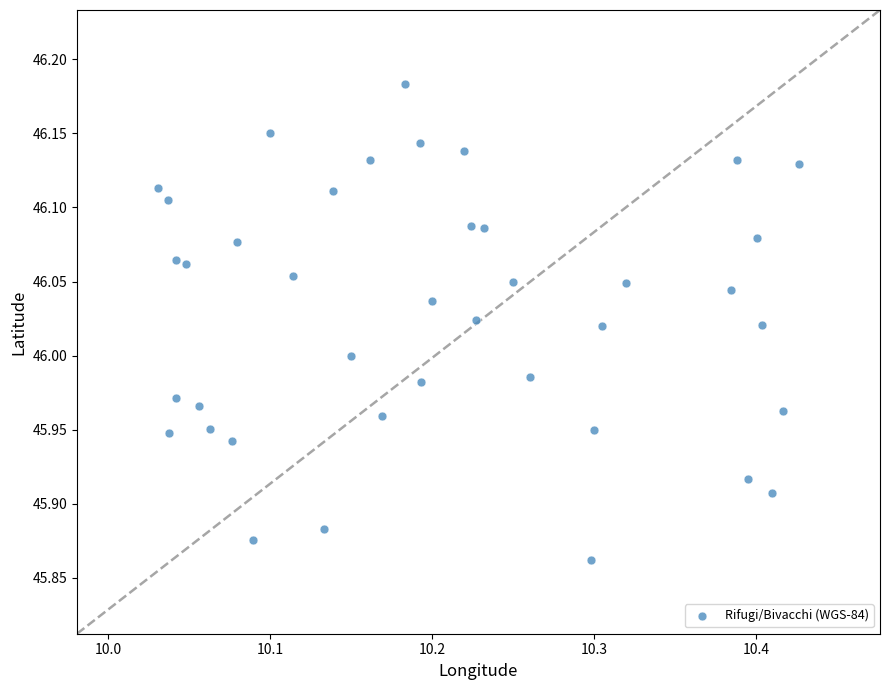

What is the range of X values (max minus min)?

0.4